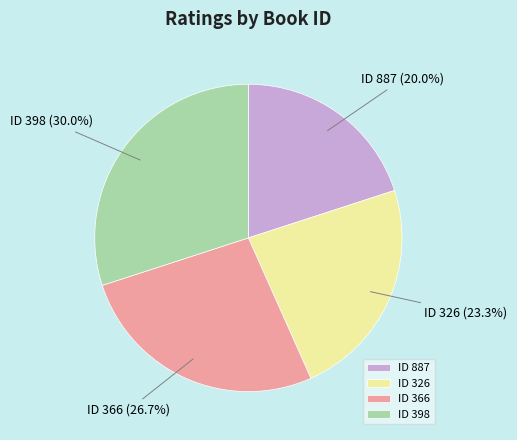

How many segments does this pie chart have?

4